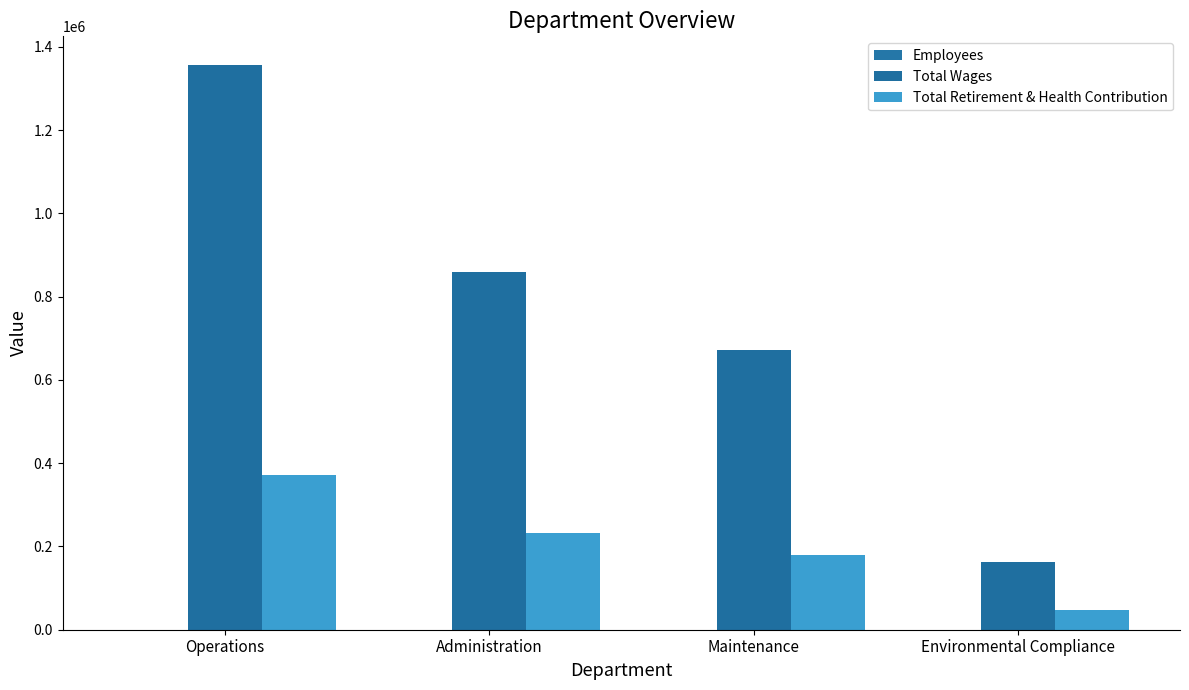

What is the lowest value of the Employees series?

3